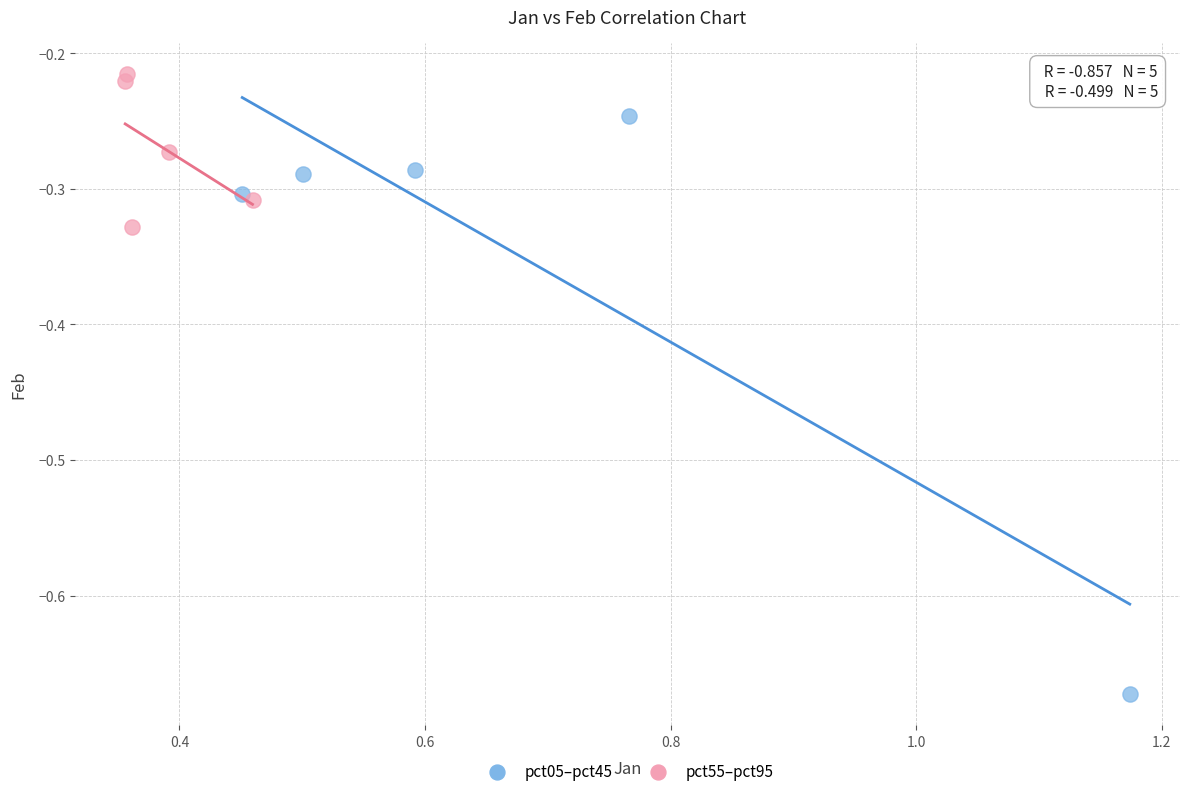

Which series contains the highest Y value?

pct55–pct95